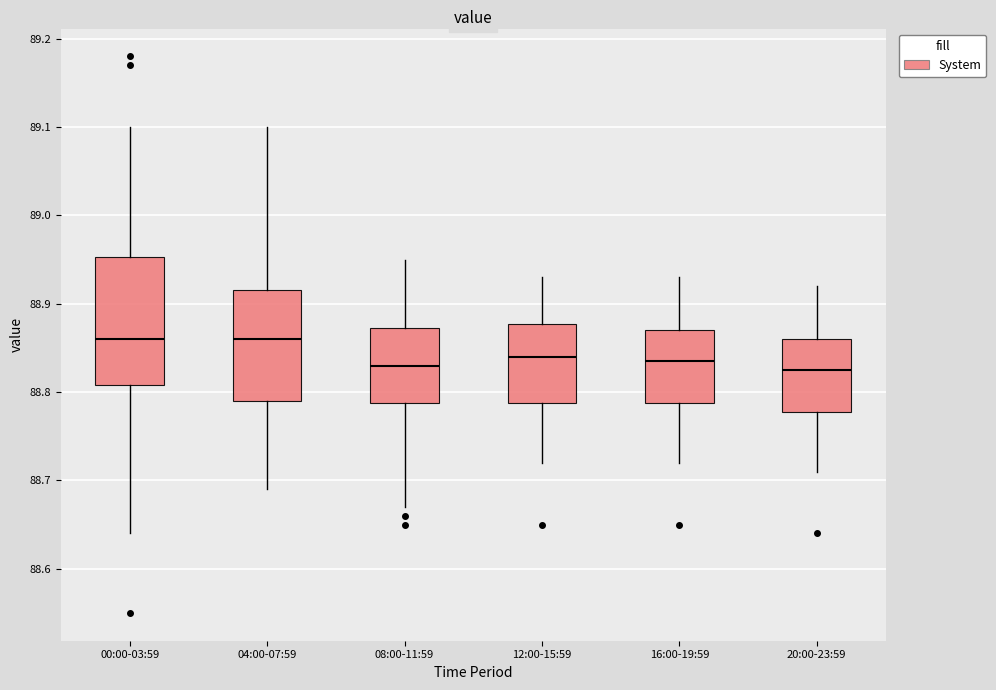

Reading left to right, transcribe this box plot: for each box, give where its median line is, the range the box spans, and where its two whiskers end, as read against the y-axis. The values are not printed on the chart, so give them approximately, as read against the axis.

00:00-03:59: median 88.86, box 88.81 to 88.95, whiskers 88.64 to 89.10
04:00-07:59: median 88.86, box 88.79 to 88.92, whiskers 88.69 to 89.10
08:00-11:59: median 88.83, box 88.79 to 88.87, whiskers 88.67 to 88.95
12:00-15:59: median 88.84, box 88.79 to 88.88, whiskers 88.72 to 88.93
16:00-19:59: median 88.84, box 88.79 to 88.87, whiskers 88.72 to 88.93
20:00-23:59: median 88.83, box 88.78 to 88.86, whiskers 88.71 to 88.92